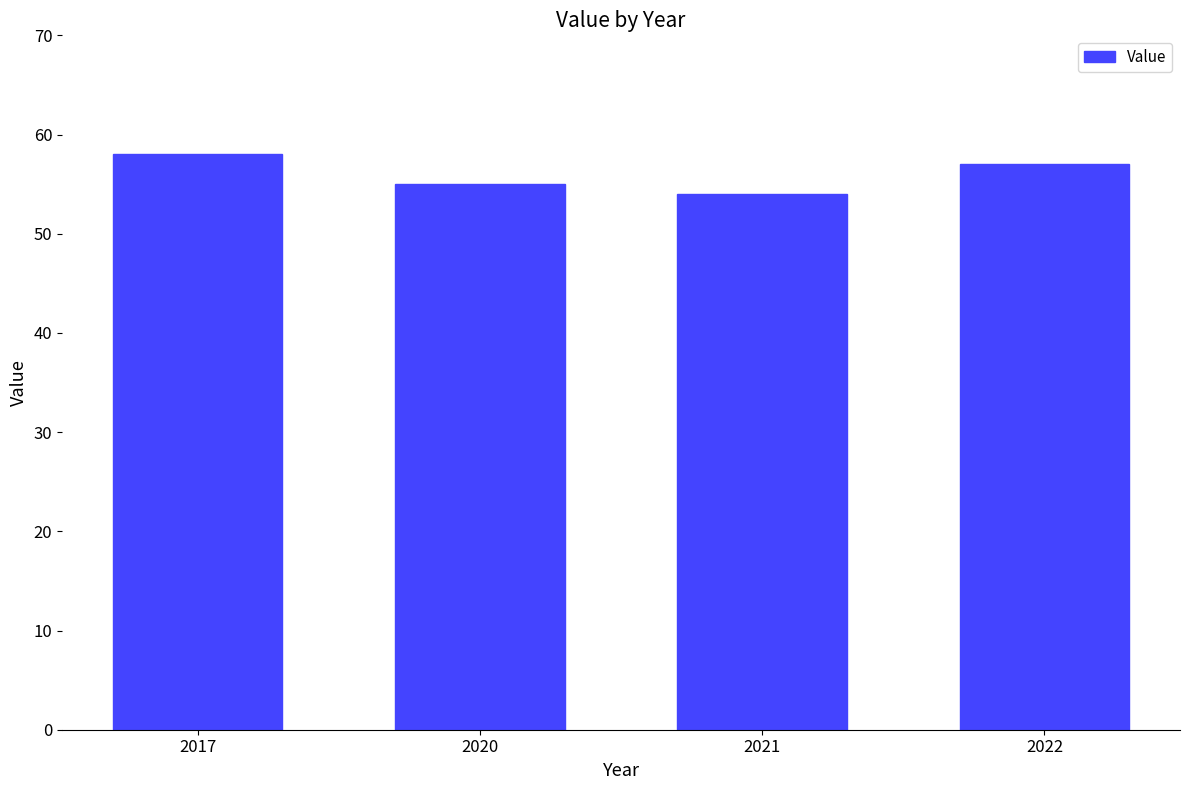

What is the approximate value at 2022?

57